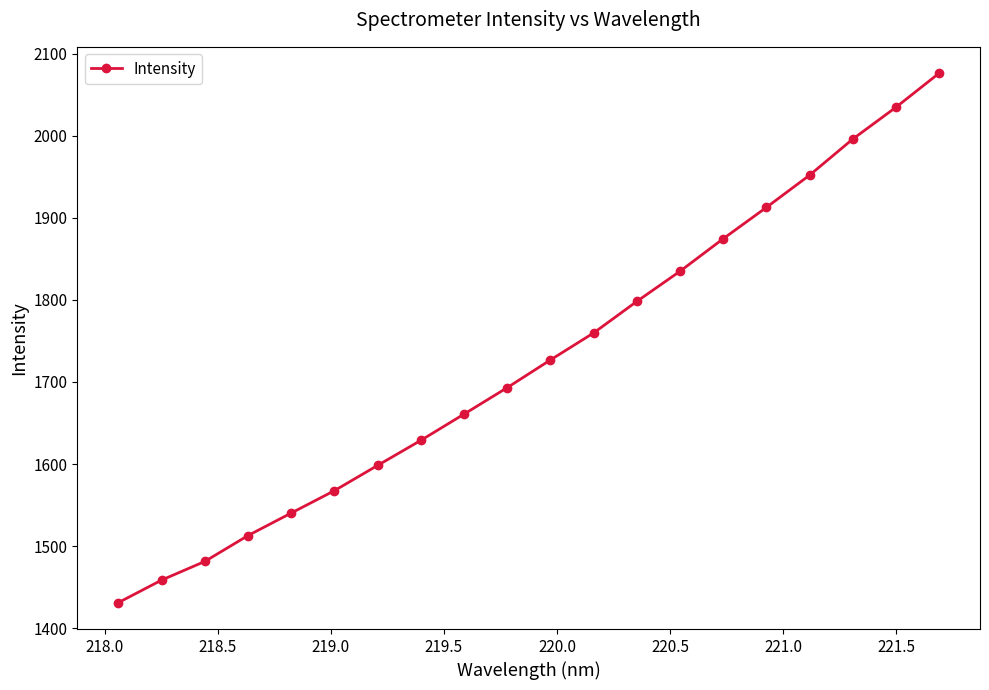

True or false: the data has more than 2 interior local peaks.

False